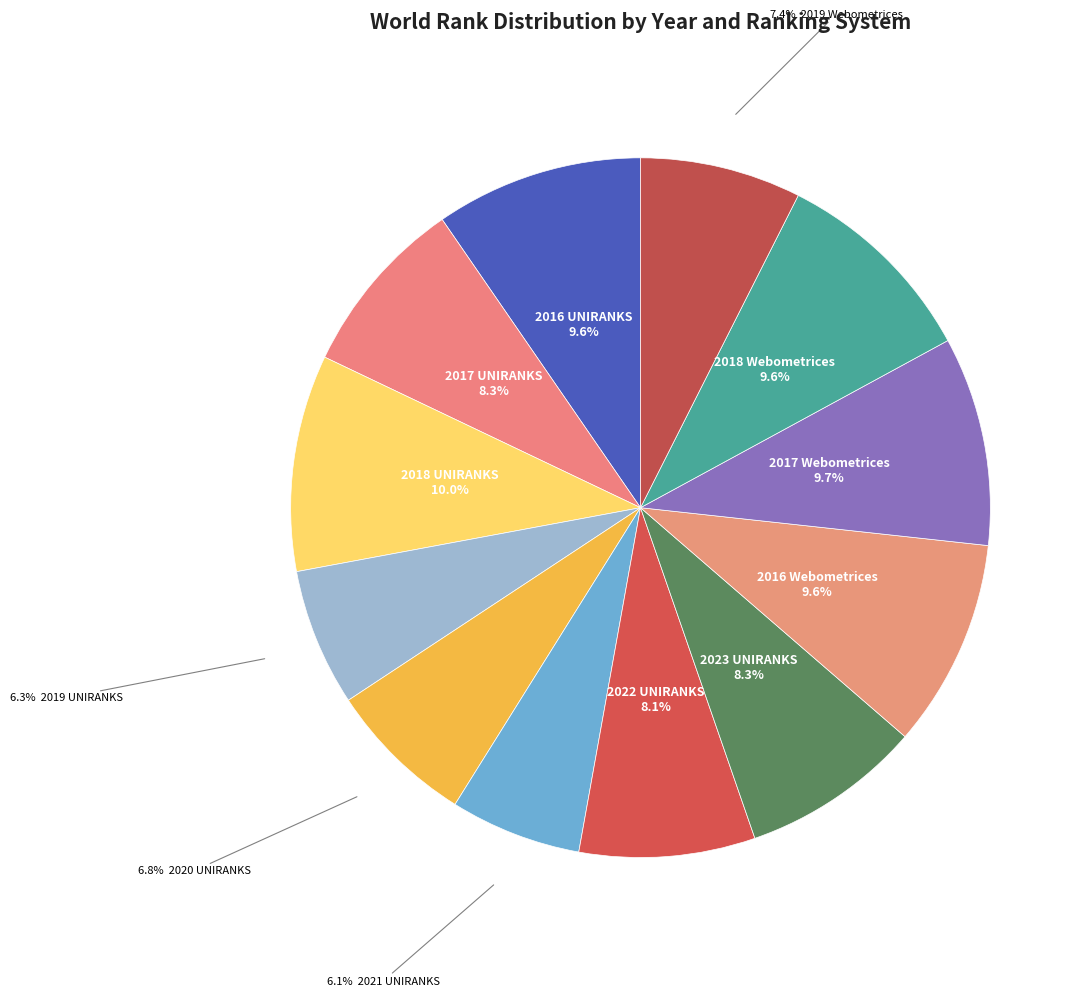

Which category has the biggest portion of the pie?

2018 UNIRANKS